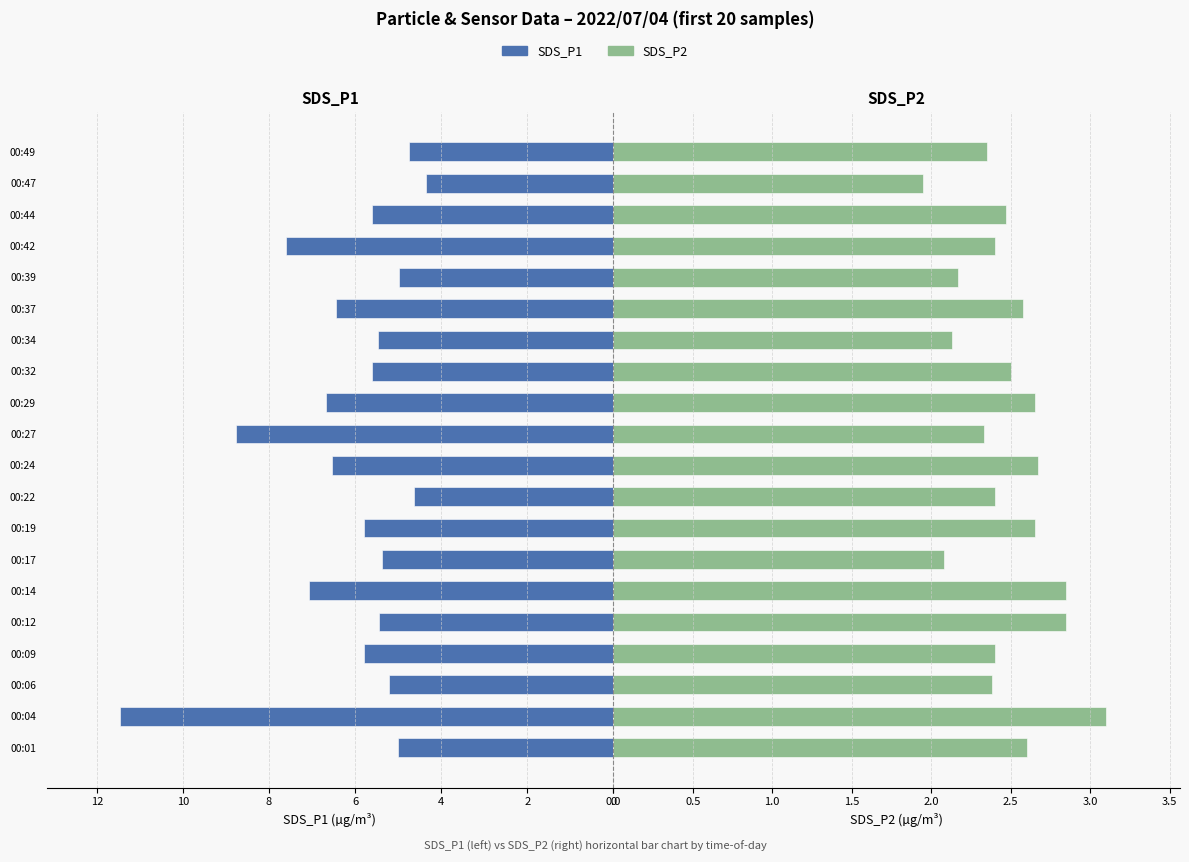

How many values in the SDS_P2 series are below 2?

1